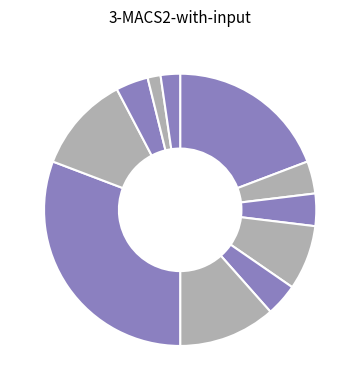

Count the number of slices in the pie.

11